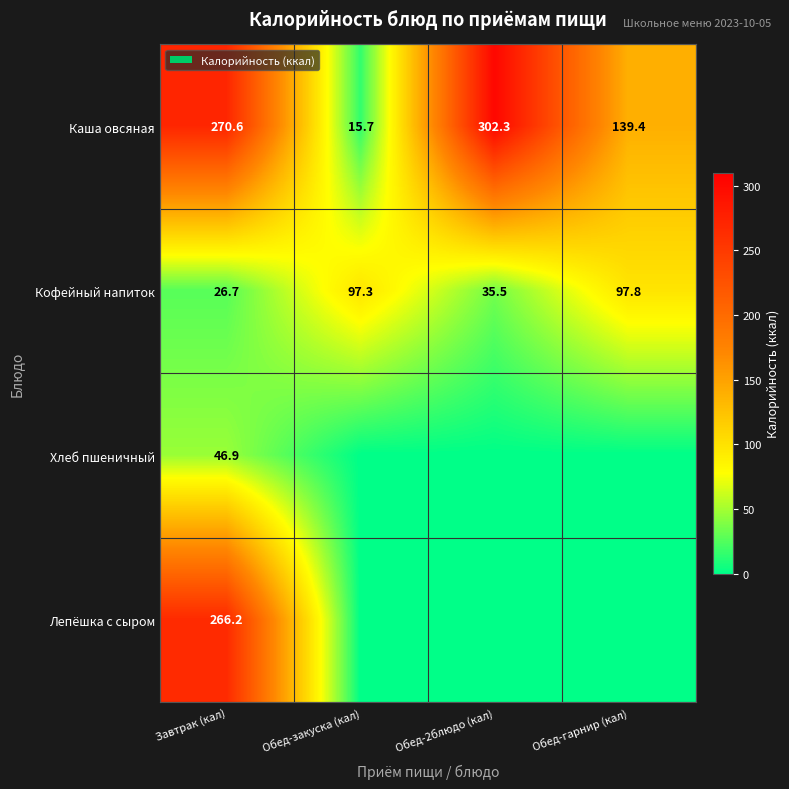

What is the sum of the Каша овсяная values at Обед-2блюдо (кал) and Обед-гарнир (кал)?

441.7